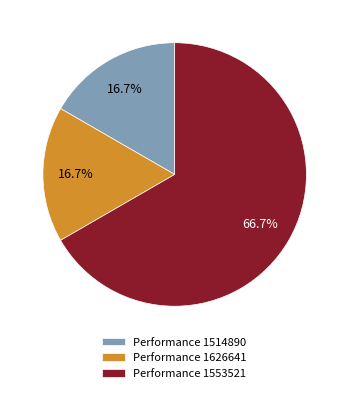

Is there any slice that represents more than half of the pie?

Yes